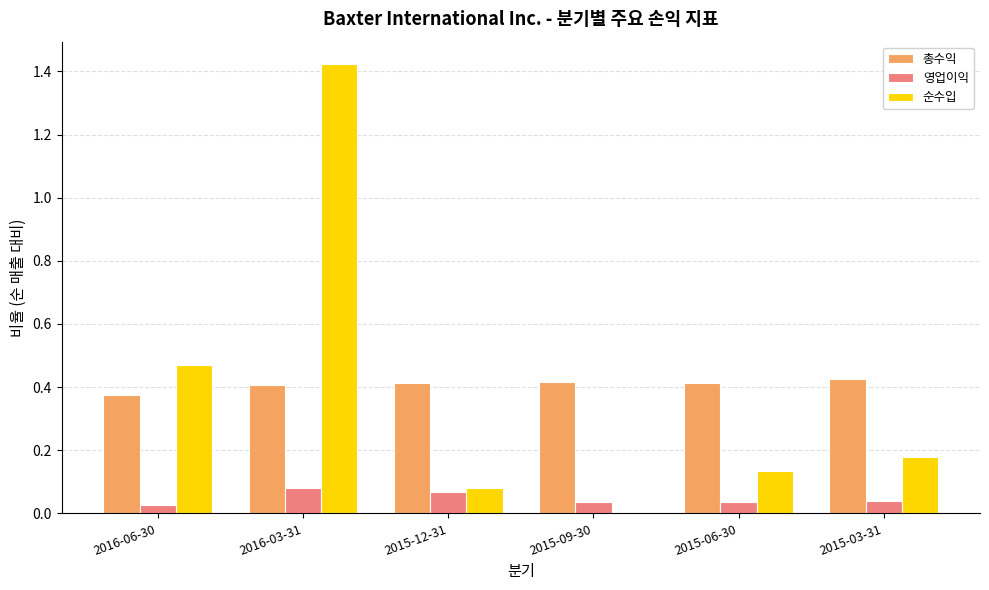

Which series changed the most between 2016-06-30 and 2015-09-30?

순수입